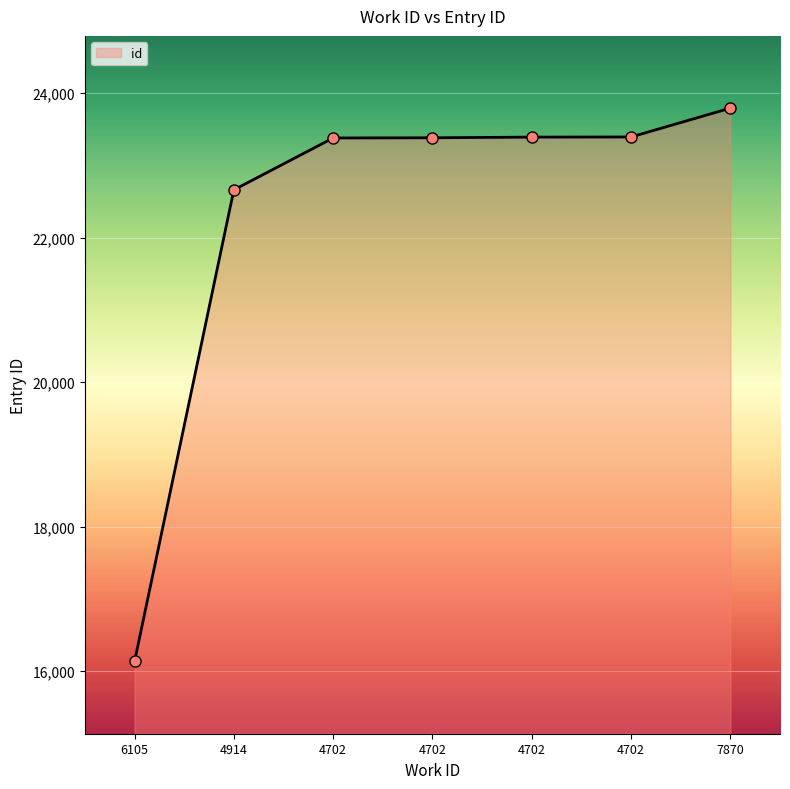

How many lines are shown in the chart?

1